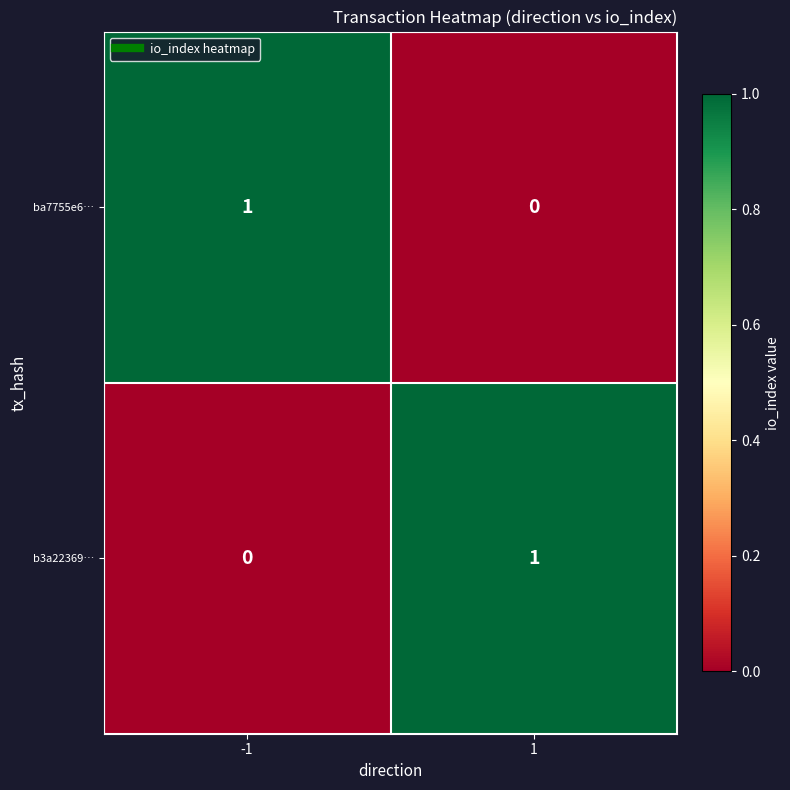

True or false: b3a22369… has a value of 1 at -1.

False